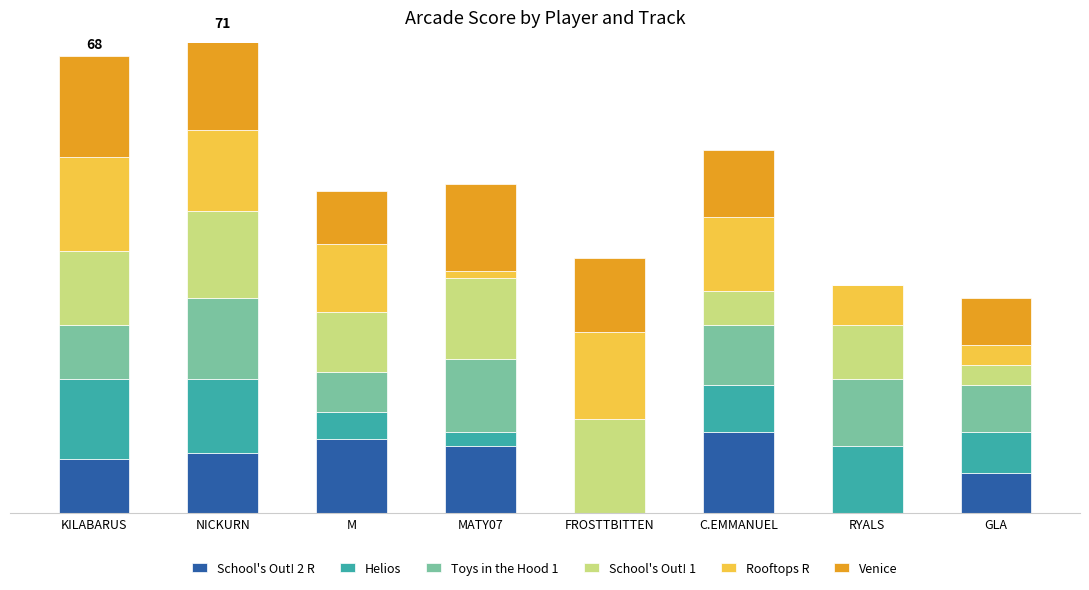

How many values in the Helios series are below 7?

4